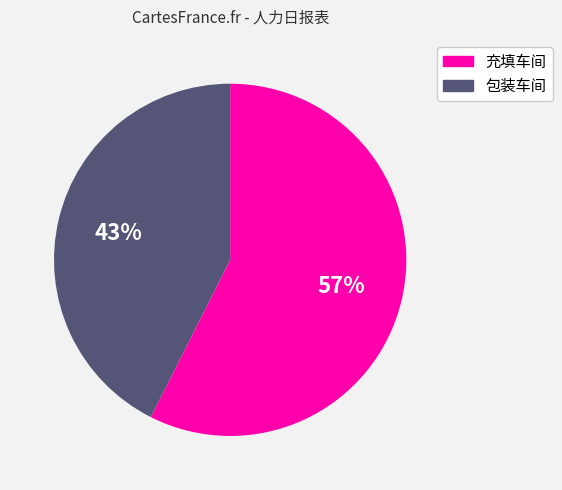

To the nearest percent, what portion does 包装车间 represent?

43%